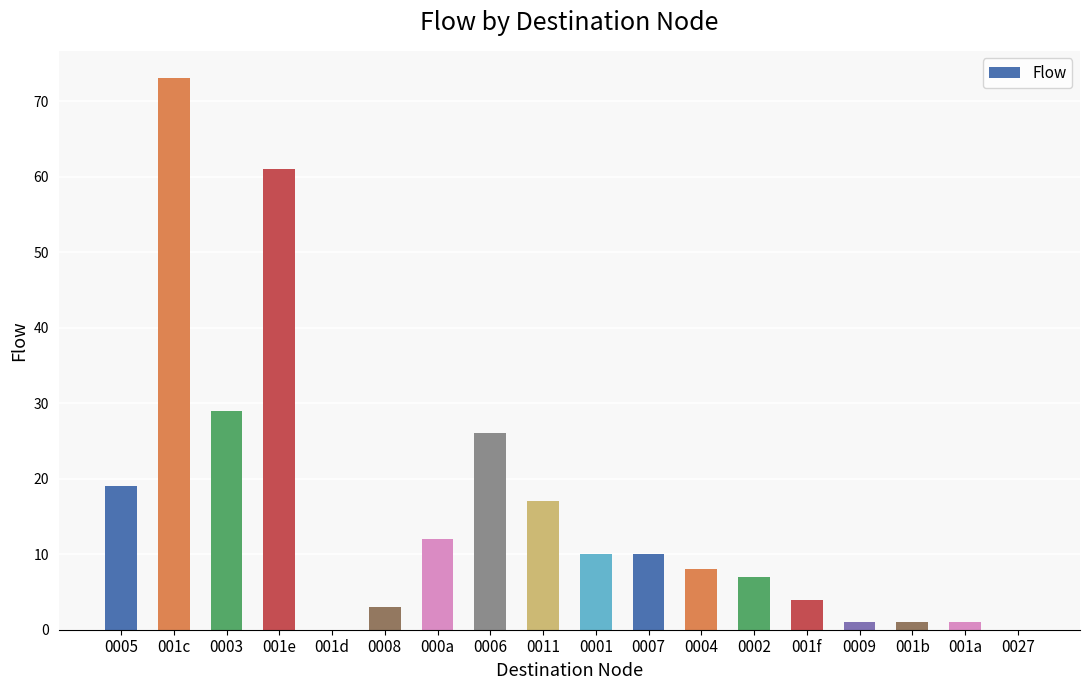

Is it true that the value at 001c is 114?

False